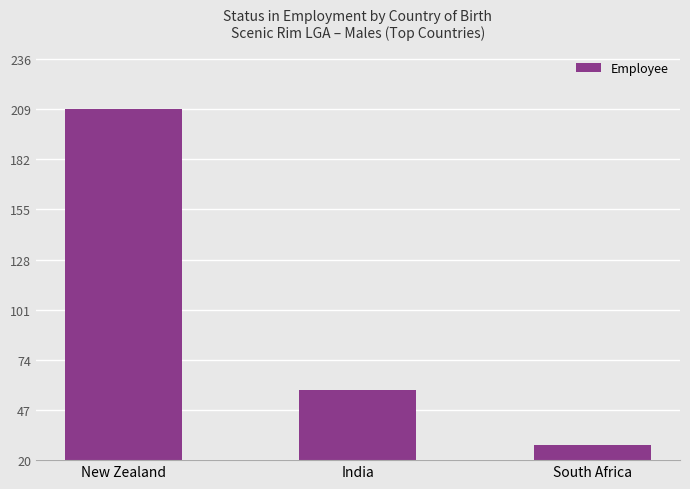

Which category has the highest value across all series?

New Zealand